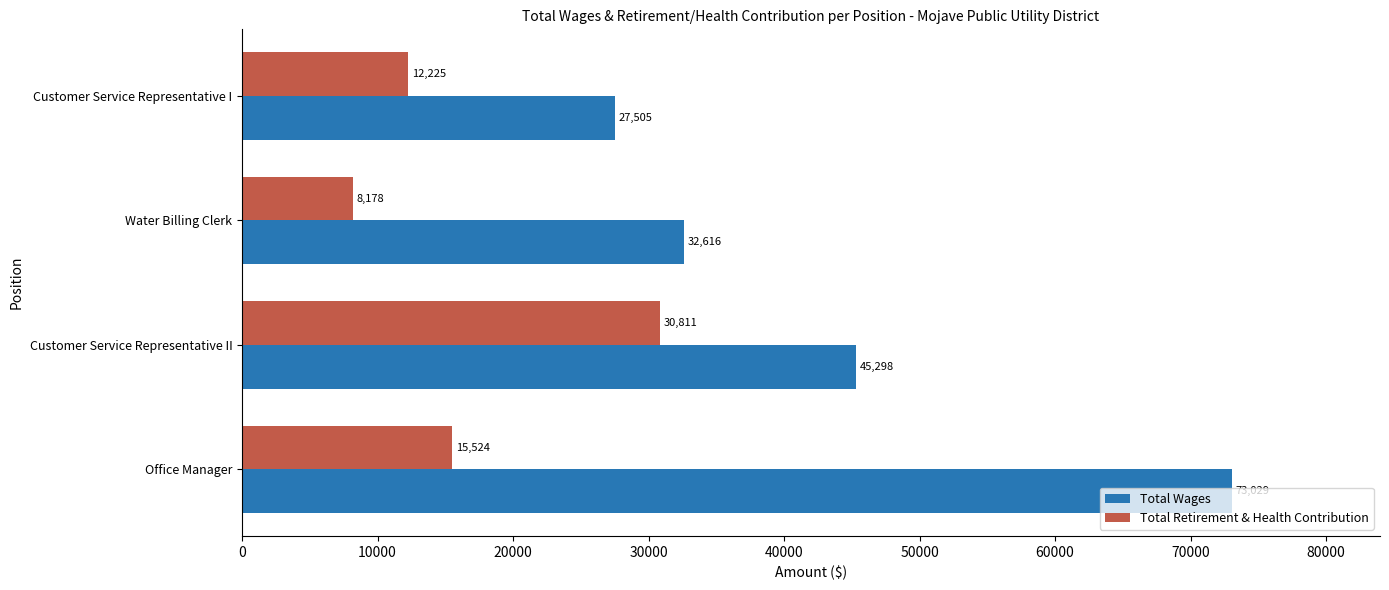

What is the difference between the maximum and second lowest values in the Total Wages series?

40413